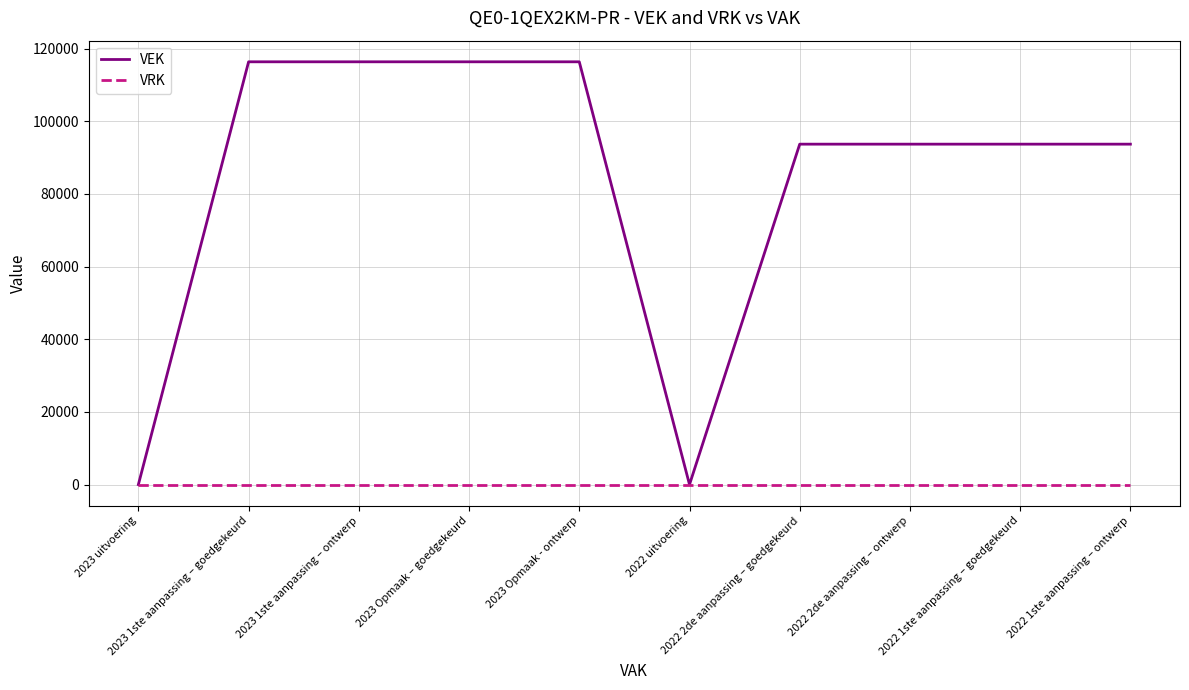

Which series has the widest spread of values?

VEK